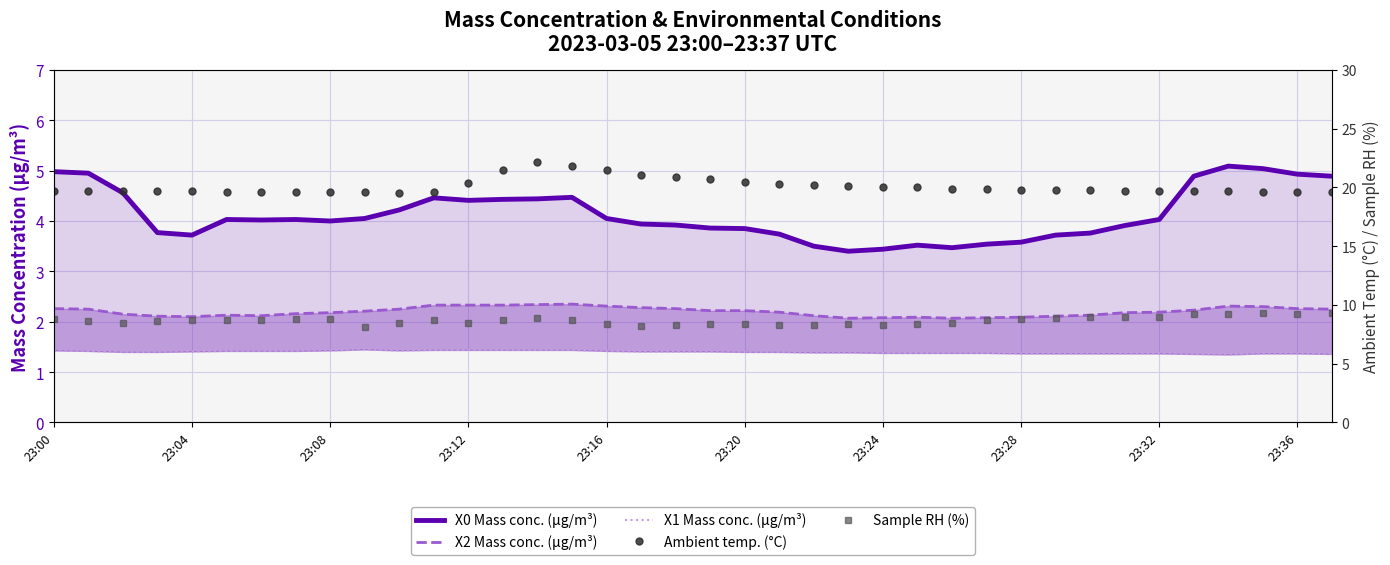

Rank the series by their maximum value, from highest to lowest.

Ambient temp. (°C), Sample RH (%), X0 Mass conc. (μg/m³), X2 Mass conc. (μg/m³), X1 Mass conc. (μg/m³)